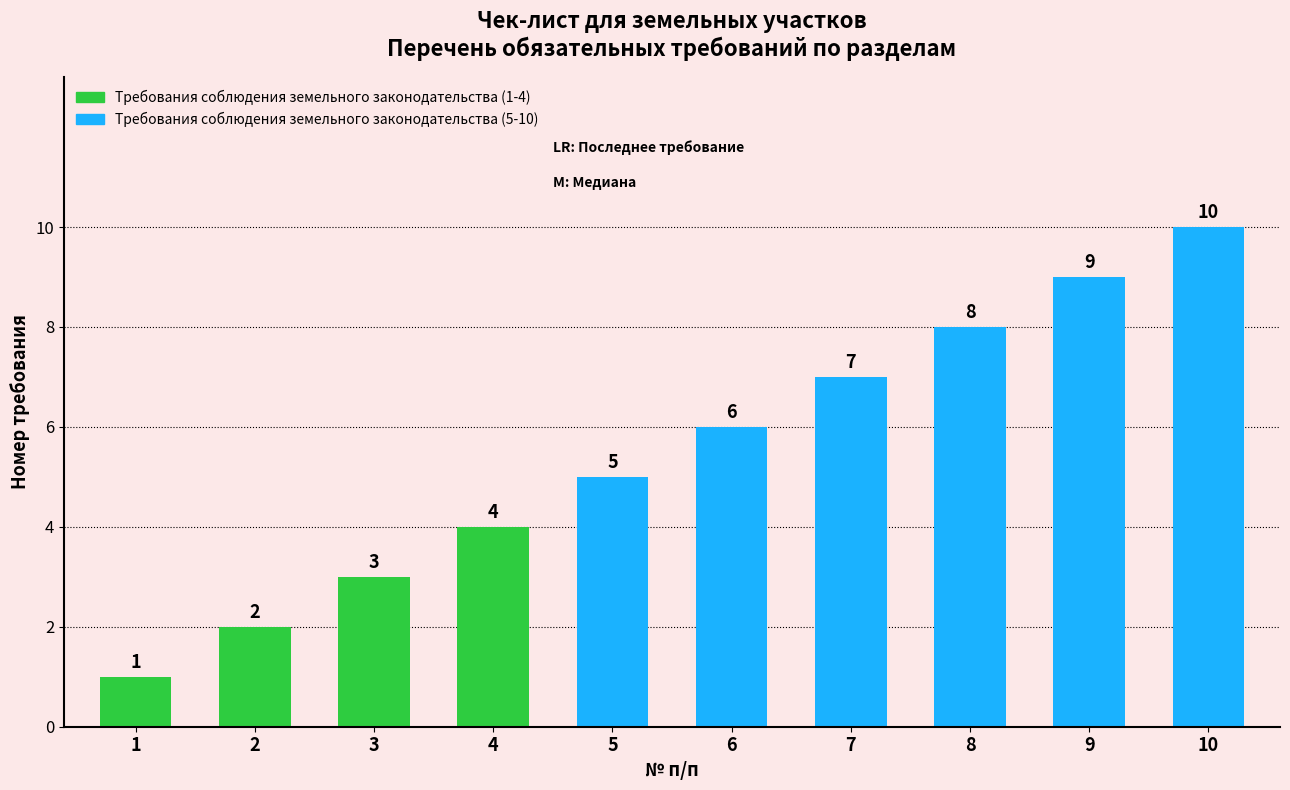

At which category does the chart reach its minimum across all series?

1